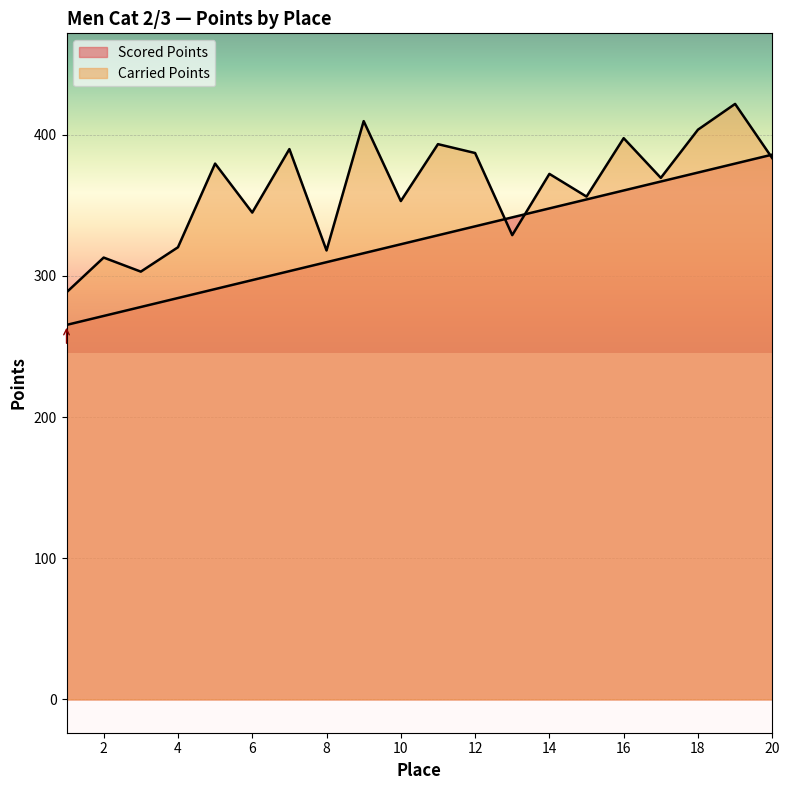

Rank the series by their maximum value, from lowest to highest.

Scored Points, Carried Points